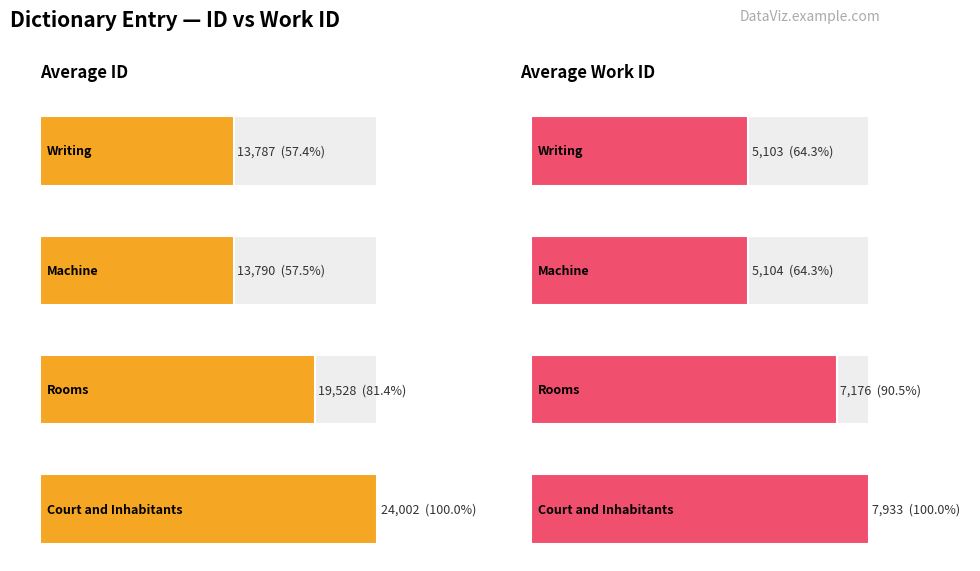

What value does the avg_work_id series have at Writing, to the nearest 50?

5100